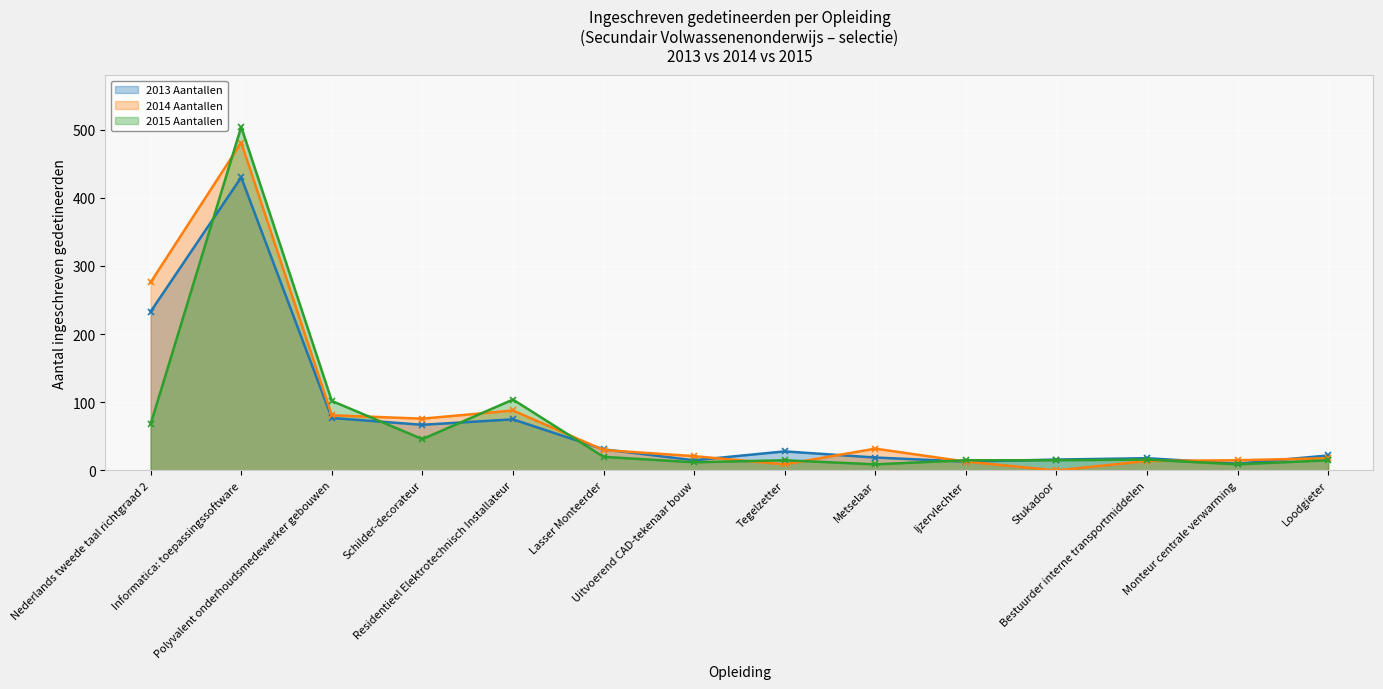

How many times do 2013 Aantallen and 2014 Aantallen cross each other?

6